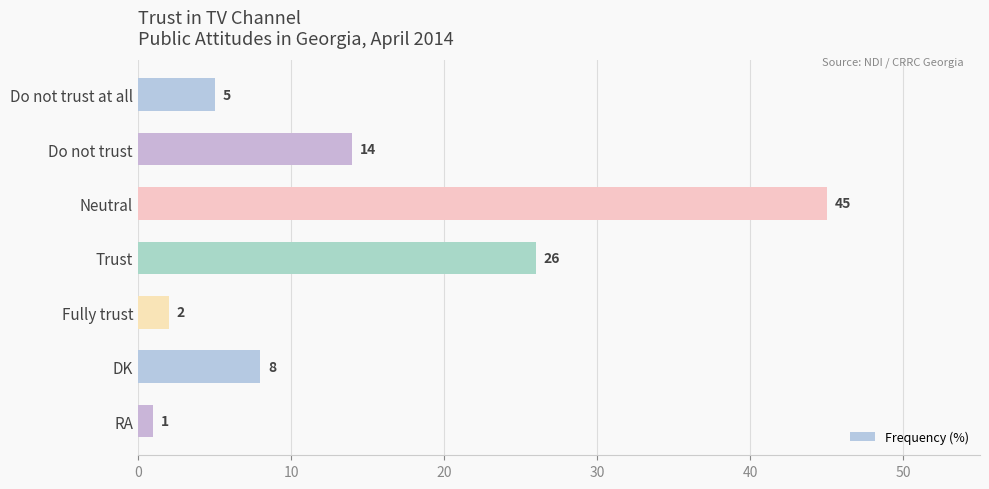

What is the difference between the maximum and minimum values?

44